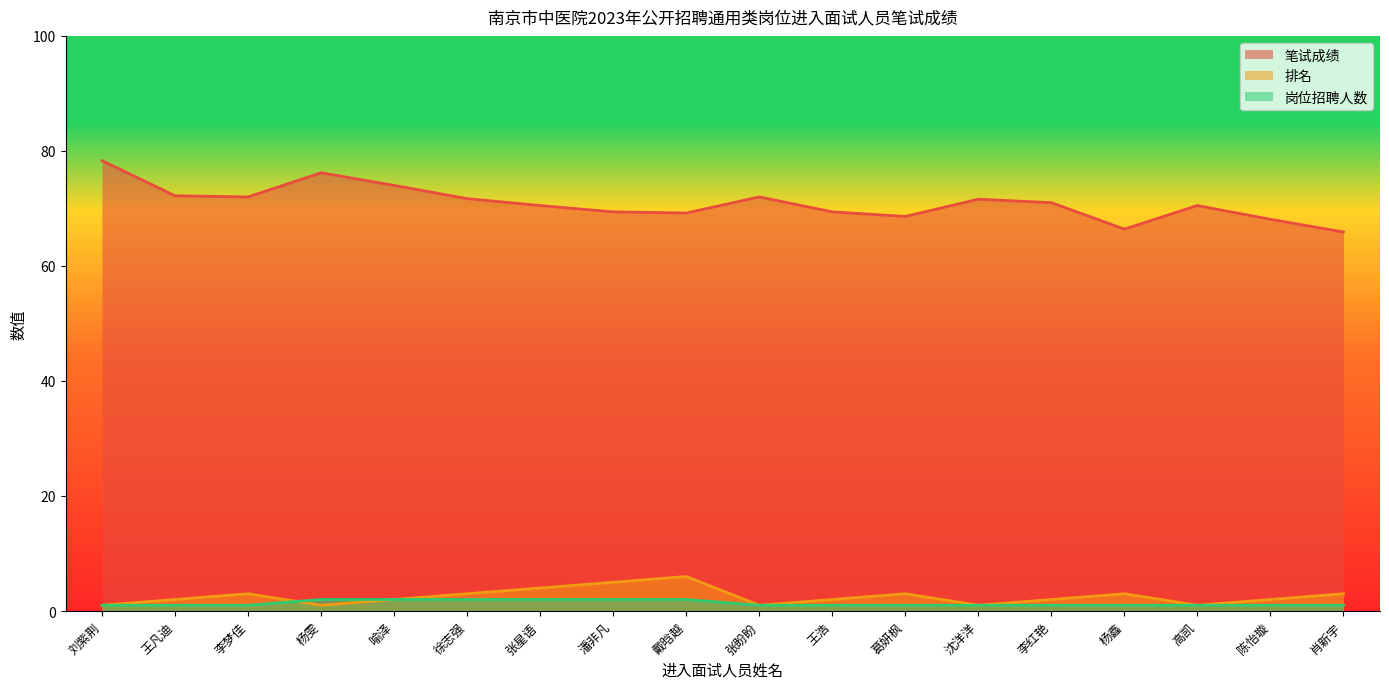

The value of 笔试成绩 at 肖新宇 is 65.9. True or false?

True